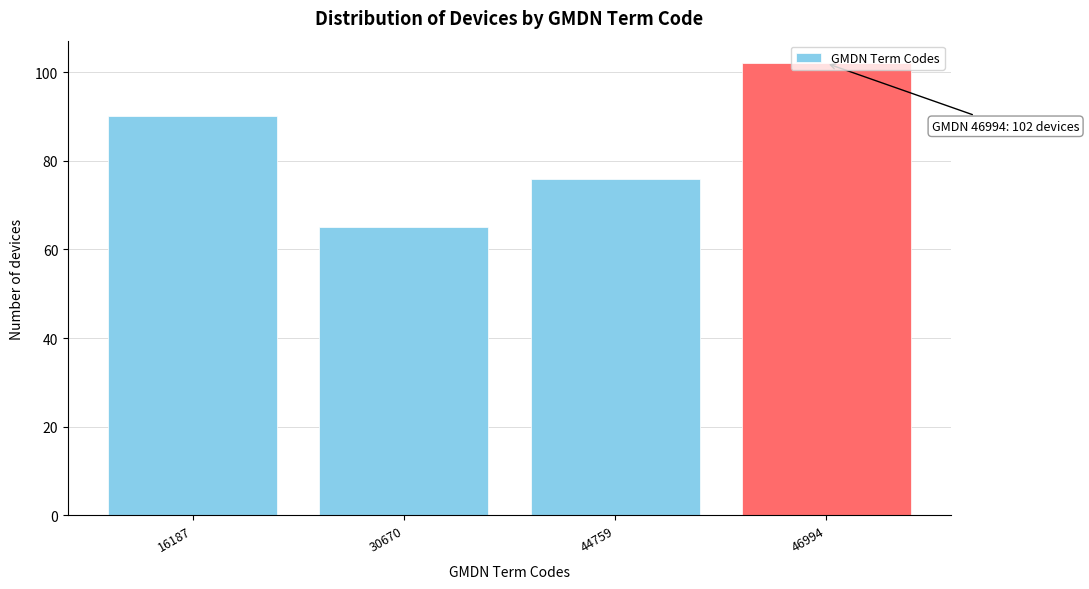

What is the sum of all values?

333